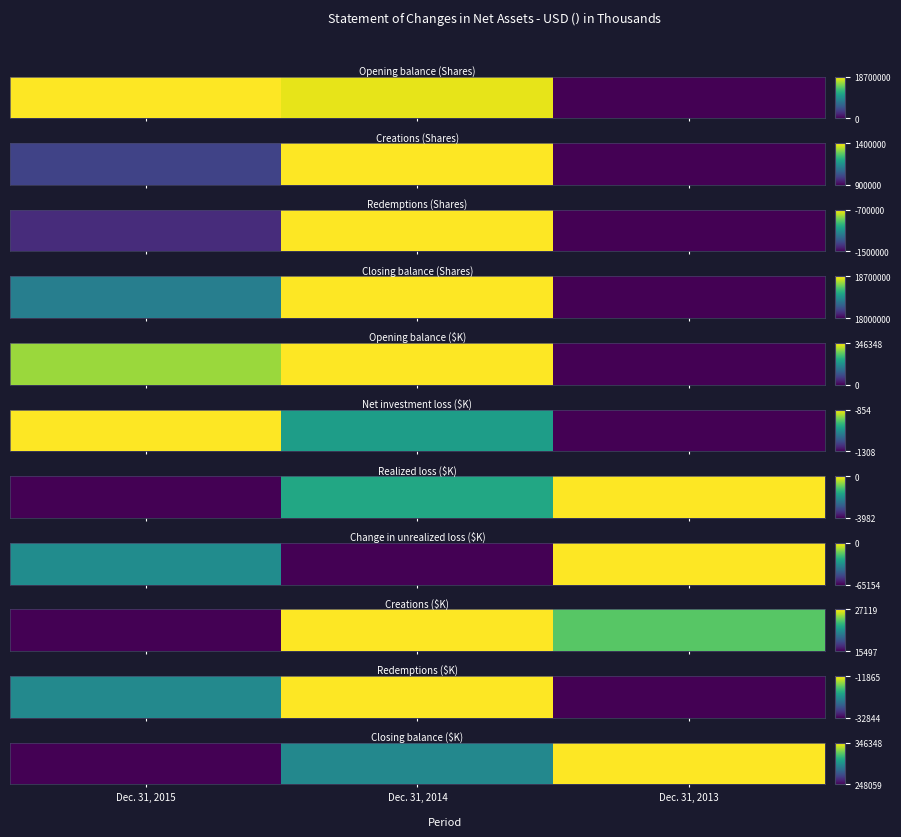

List the labels in order of value, smallest first.

Dec. 31, 2015, Dec. 31, 2014, Dec. 31, 2013